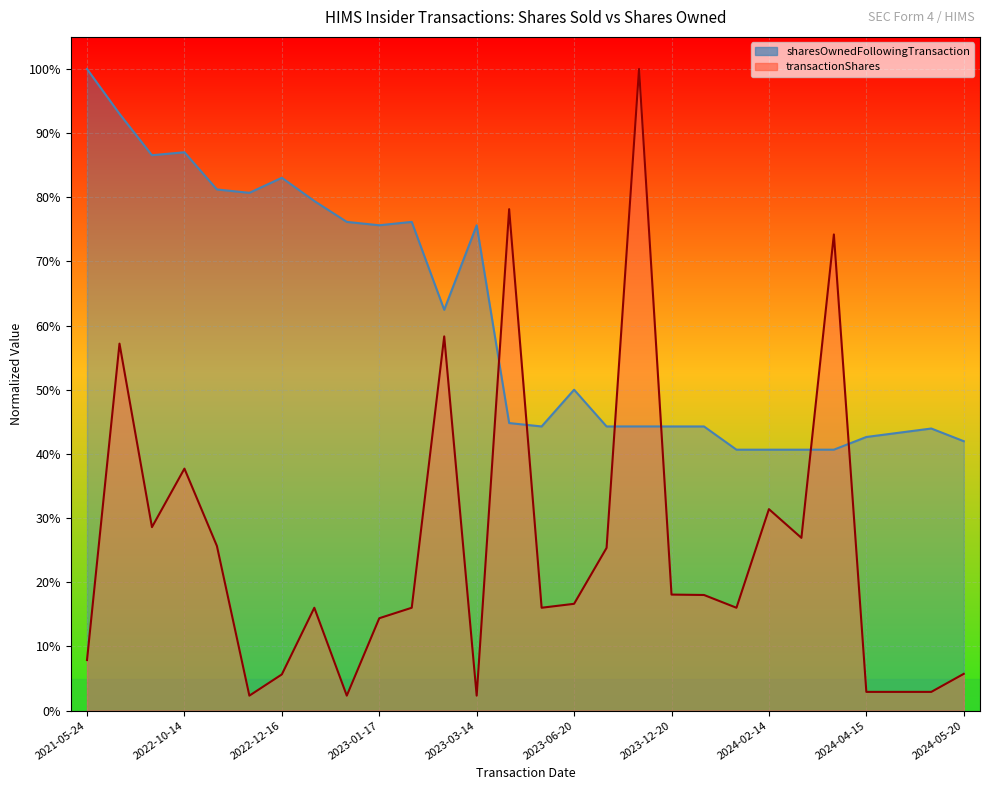

The transactionShares series shows 1.0 at 2023-09-20. True or false?

True